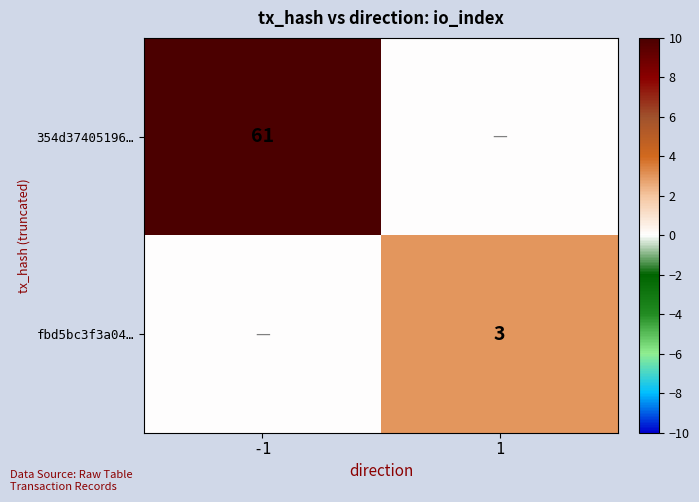

The value of fbd5bc3f3a04… at 1 is 1. True or false?

False